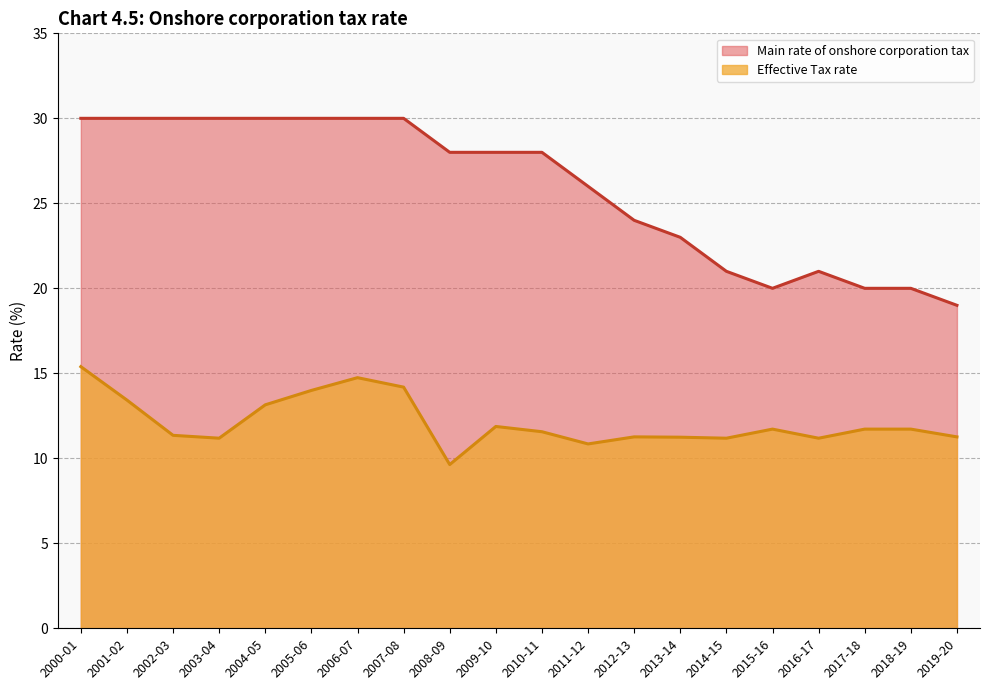

True or false: Effective Tax rate has a value of 5.8 at 2002-03.

False